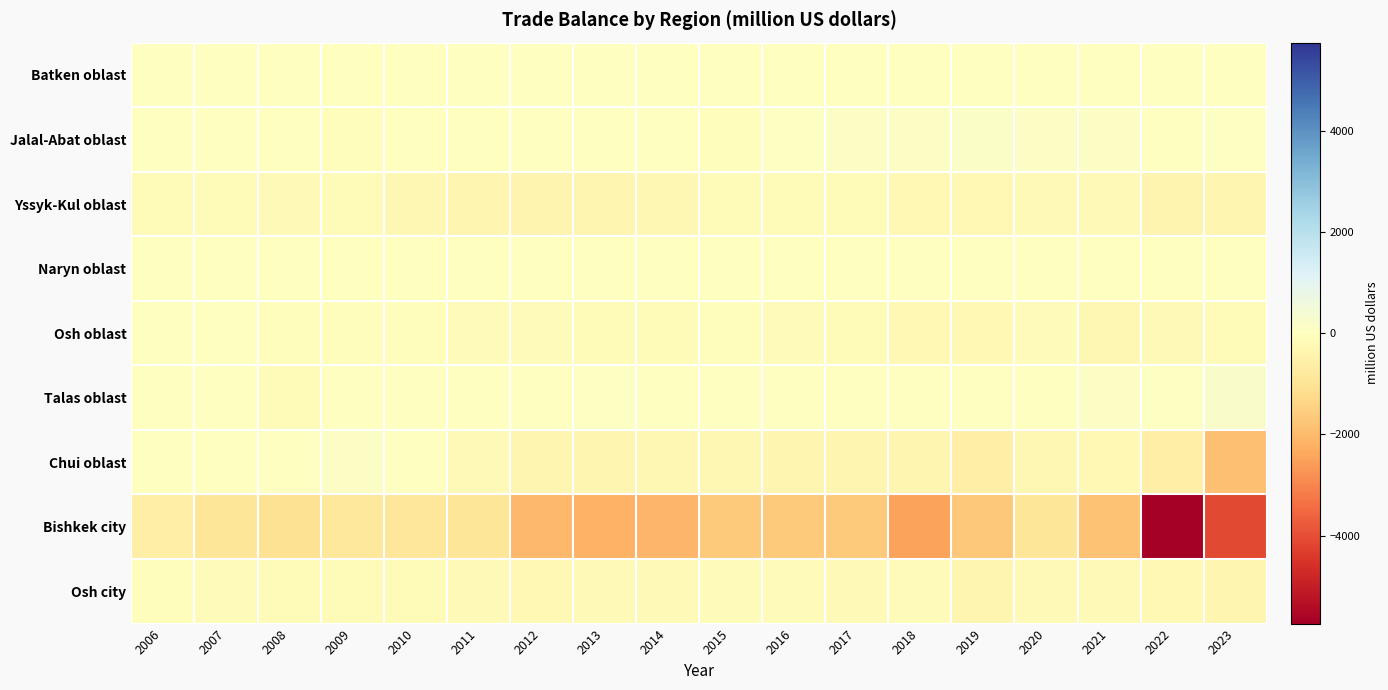

Reading right to left, list all the values displayed in this chart.

Batken oblast: 2023=35.6	2022=30.5	2021=-9.3	2020=-5.3	2019=-24.0	2018=-10.6	2017=-32.3	2016=-4.1	2015=-9.5	2014=-5.7	2013=0.0	2012=3.0	2011=16.8	2010=-10.6	2009=-24.6	2008=-38.9	2007=11.7	2006=5.2
Jalal-Abat oblast: 2023=58.8	2022=39.1	2021=89.8	2020=117.3	2019=165.4	2018=111.3	2017=101.8	2016=61.0	2015=-51.1	2014=14.0	2013=7.6	2012=23.4	2011=-28.3	2010=-39.7	2009=-48.6	2008=-24.4	2007=9.9	2006=18.8
Yssyk-Kul oblast: 2023=-322.5	2022=-367.5	2021=-209.7	2020=-211.2	2019=-231.4	2018=-241.5	2017=-158.0	2016=-164.0	2015=-168.5	2014=-279.1	2013=-345.0	2012=-397.8	2011=-321.1	2010=-283.6	2009=-175.9	2008=-202.9	2007=-170.0	2006=-176.6
Naryn oblast: 2023=-23.6	2022=-26.0	2021=-15.3	2020=-3.7	2019=-3.4	2018=-6.1	2017=-3.2	2016=-5.1	2015=-12.7	2014=-11.3	2013=-6.4	2012=-6.1	2011=-2.1	2010=-1.8	2009=-0.9	2008=-3.1	2007=-8.4	2006=-3.2
Osh oblast: 2023=-152.5	2022=-207.9	2021=-287.2	2020=-115.2	2019=-224.9	2018=-231.0	2017=-176.6	2016=-111.6	2015=-86.2	2014=-162.9	2013=-170.2	2012=-134.1	2011=-97.1	2010=-53.8	2009=-59.7	2008=-56.6	2007=-30.2	2006=-13.8
Talas oblast: 2023=214.3	2022=45.1	2021=100.8	2020=-1.8	2019=21.8	2018=18.6	2017=38.4	2016=25.5	2015=8.2	2014=42.2	2013=53.6	2012=29.9	2011=36.7	2010=21.3	2009=14.0	2008=-178.7	2007=21.6	2006=-4.3
Chui oblast: 2023=-1861.3	2022=-619.1	2021=-253.1	2020=-301.7	2019=-605.5	2018=-339.4	2017=-328.5	2016=-339.6	2015=-290.3	2014=-302.5	2013=-350.5	2012=-321.8	2011=-204.2	2010=24.8	2009=91.8	2008=27.2	2007=-13.9	2006=-7.5
Bishkek city: 2023=-4120.3	2022=-5737.6	2021=-1797.7	2020=-939.0	2019=-1692.9	2018=-2484.9	2017=-1656.2	2016=-1629.4	2015=-1620.4	2014=-2080.6	2013=-2183.5	2012=-2027.7	2011=-911.6	2010=-878.6	2009=-851.4	2008=-1047.6	2007=-934.7	2006=-626.2
Osh city: 2023=-349.2	2022=-246.8	2021=-204.0	2020=-194.2	2019=-314.7	2018=-132.8	2017=-195.9	2016=-115.6	2015=-123.7	2014=-191.3	2013=-197.1	2012=-233.7	2011=-186.0	2010=-140.5	2009=-168.2	2008=-147.4	2007=-115.5	2006=-63.0